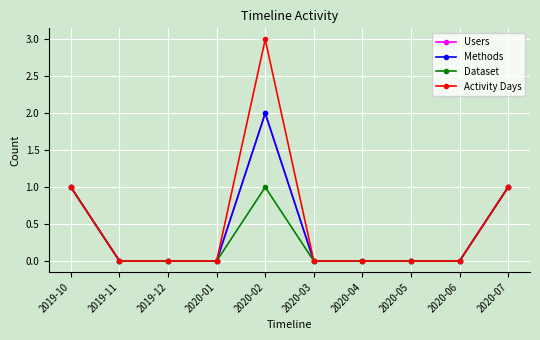

Reading right to left, extract all data points from this chart.

Users: 2020-07=1	2020-06=0	2020-05=0	2020-04=0	2020-03=0	2020-02=2	2020-01=0	2019-12=0	2019-11=0	2019-10=1
Methods: 2020-07=1	2020-06=0	2020-05=0	2020-04=0	2020-03=0	2020-02=2	2020-01=0	2019-12=0	2019-11=0	2019-10=1
Dataset: 2020-07=1	2020-06=0	2020-05=0	2020-04=0	2020-03=0	2020-02=1	2020-01=0	2019-12=0	2019-11=0	2019-10=1
Activity Days: 2020-07=1	2020-06=0	2020-05=0	2020-04=0	2020-03=0	2020-02=3	2020-01=0	2019-12=0	2019-11=0	2019-10=1